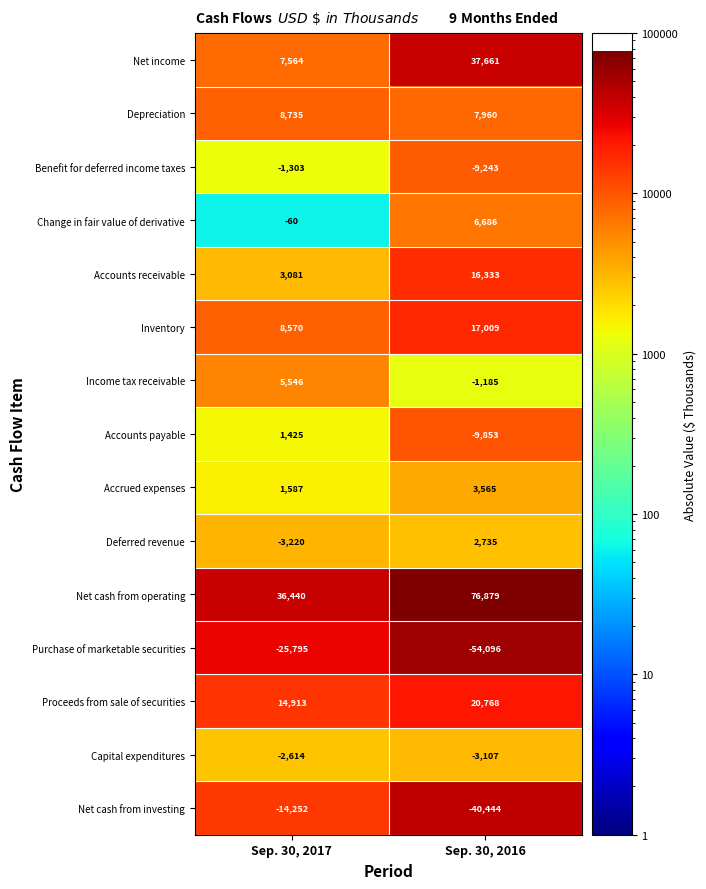

What is the total value across all series at Sep. 30, 2017?

40617